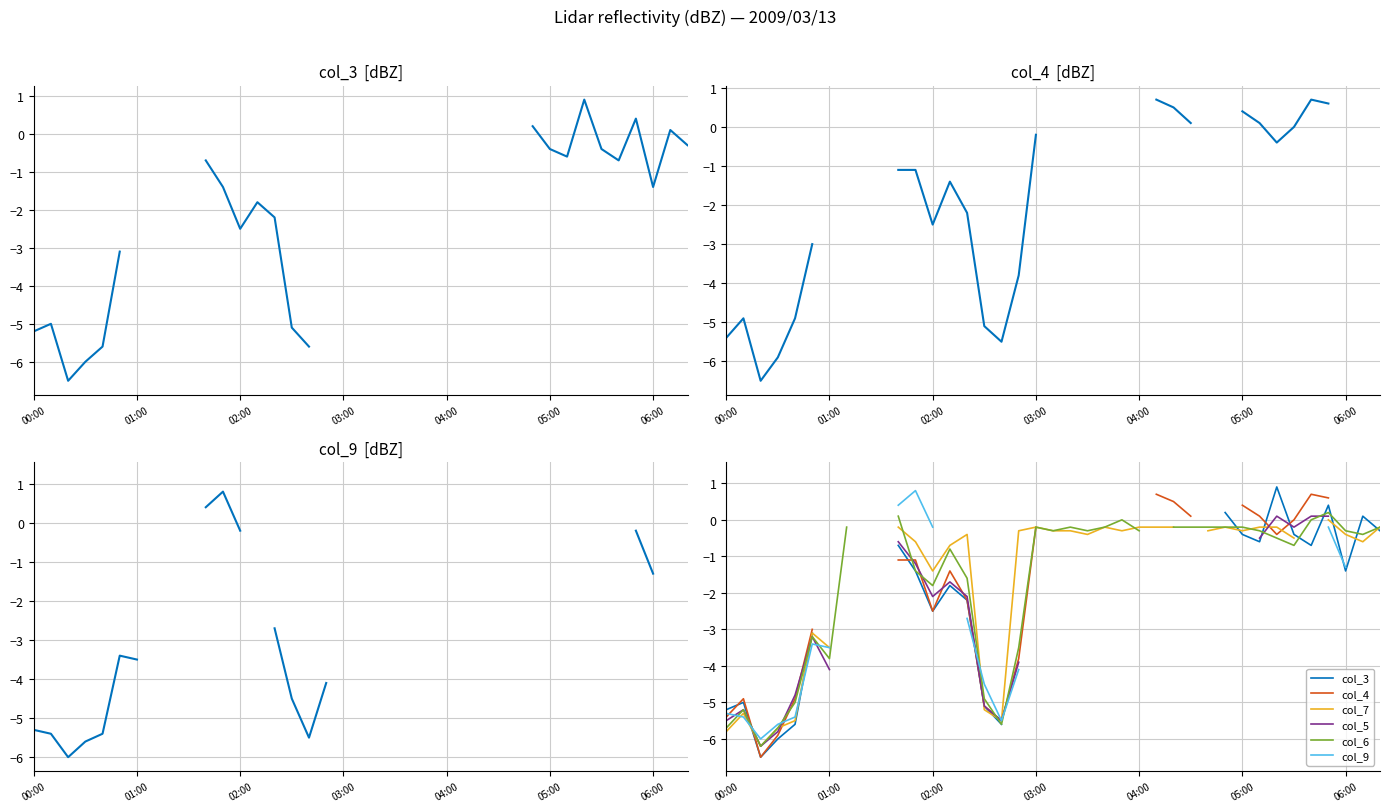

What is the total value across all series at 33?

-0.6